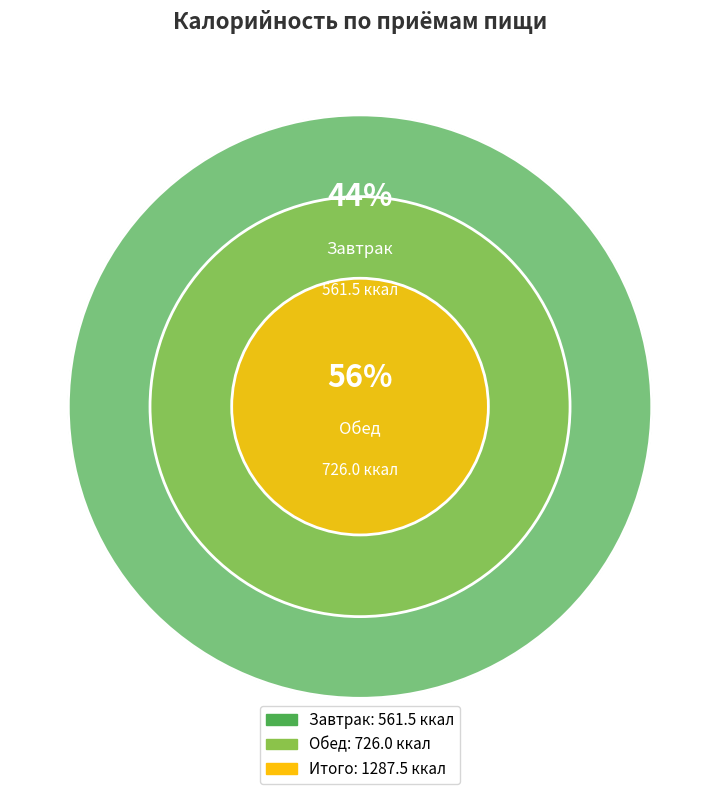

Which slice is the largest?

Обед